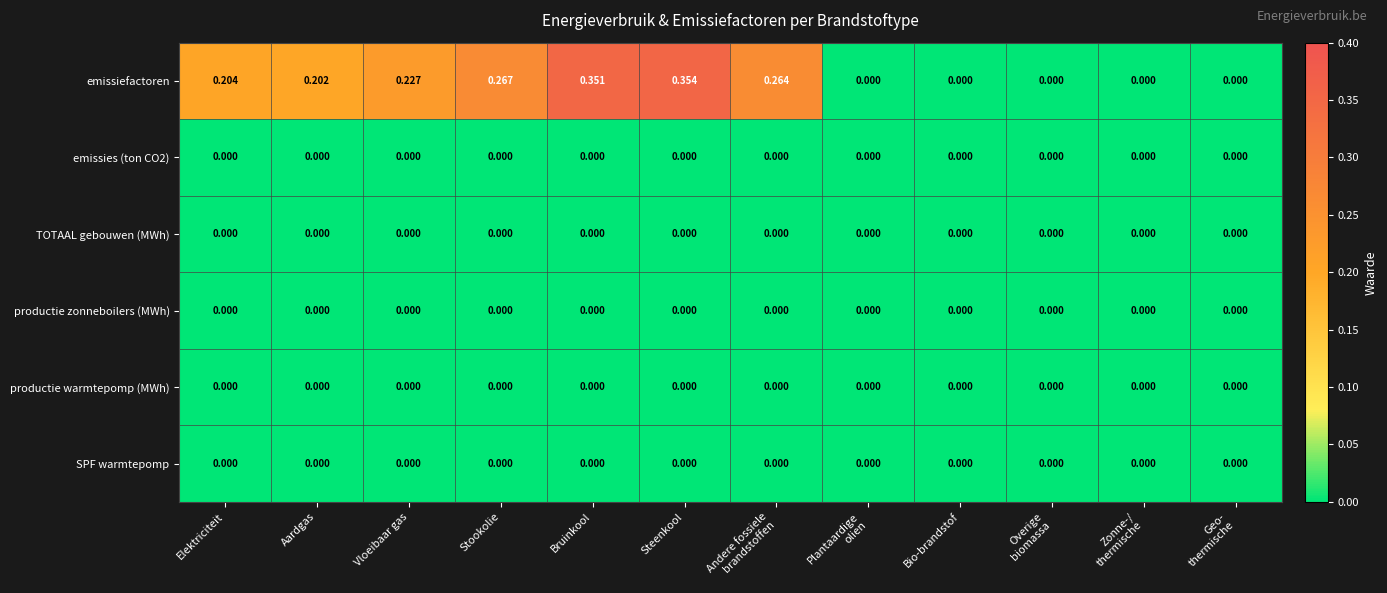

At which category is the sum across all series the highest?

Steenkool